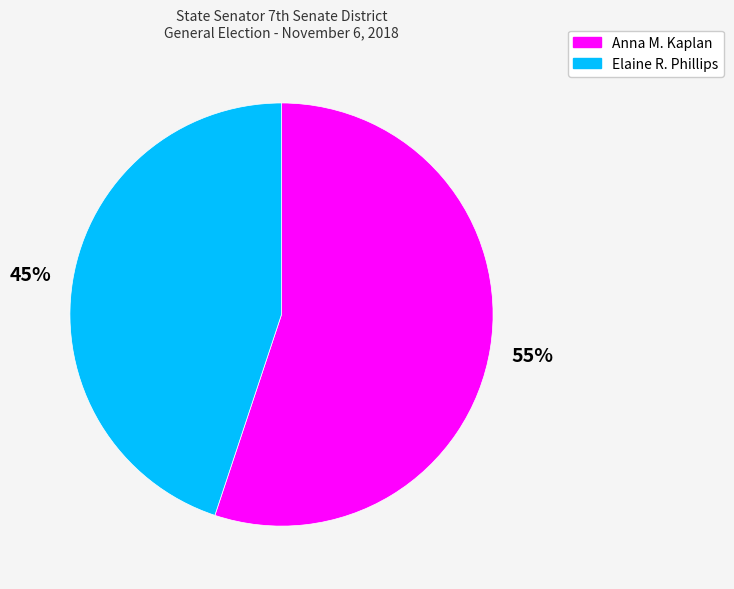

To the nearest percent, what is the average slice percentage?

50%